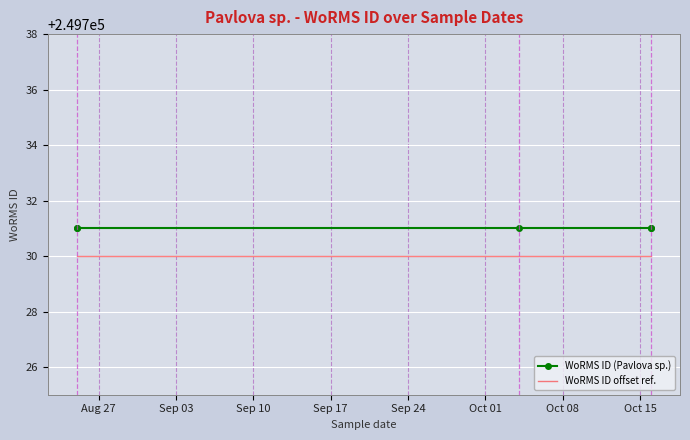

Reading left to right, what are all the values shown in this chart?

WoRMS ID (Pavlova sp.): 249731	249731	249731	249731	249731
WoRMS ID offset ref.: 249730	249730	249730	249730	249730